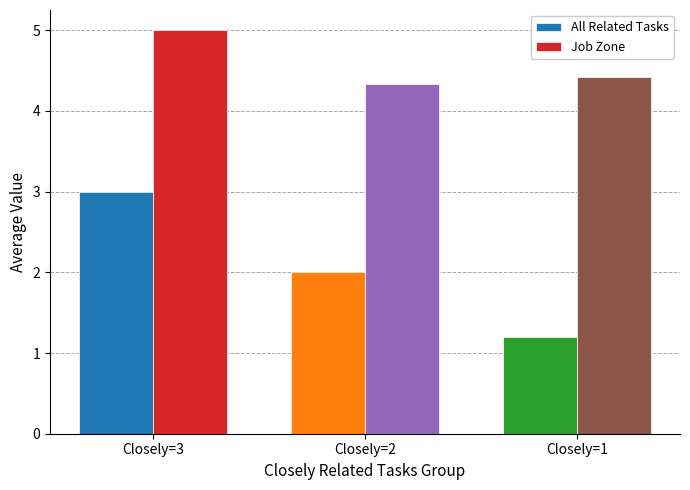

How many bars are there in total?

6